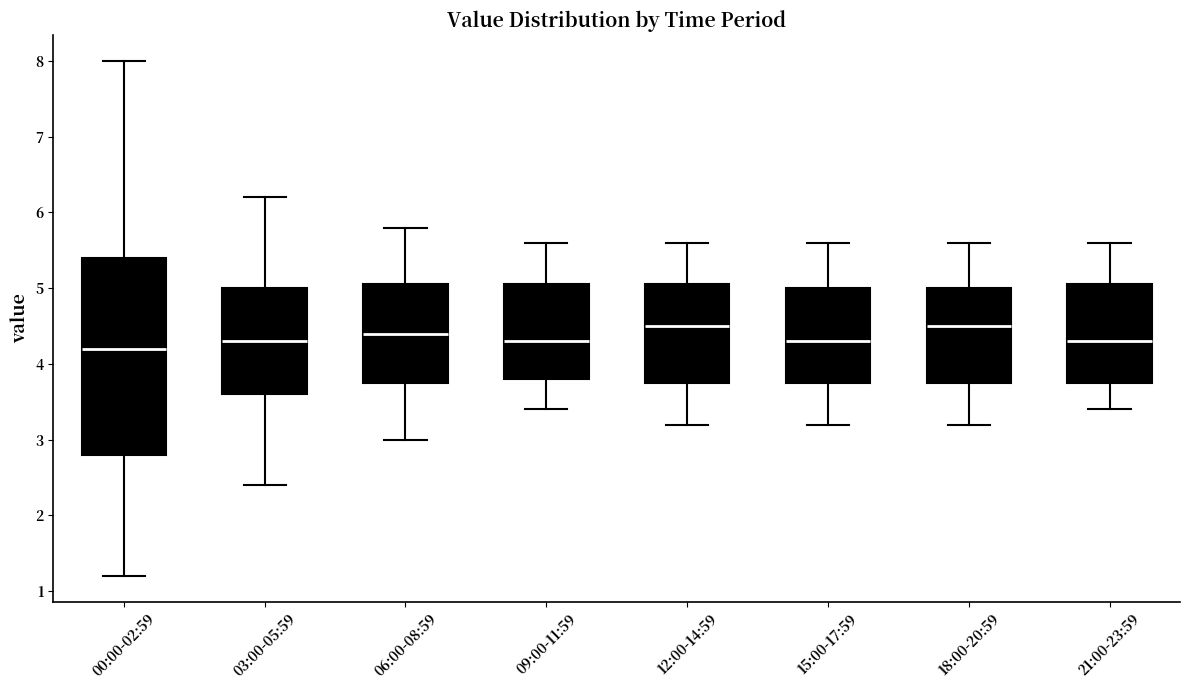

Where does the upper whisker of the box for 06:00-08:59 end on the y-axis? The values are not printed on the chart, so give them approximately, as read against the axis.

5.8